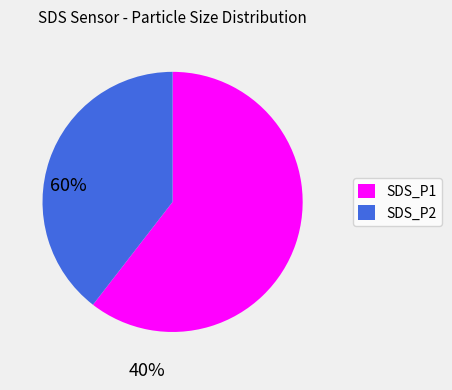

Which slice is the largest?

SDS_P1